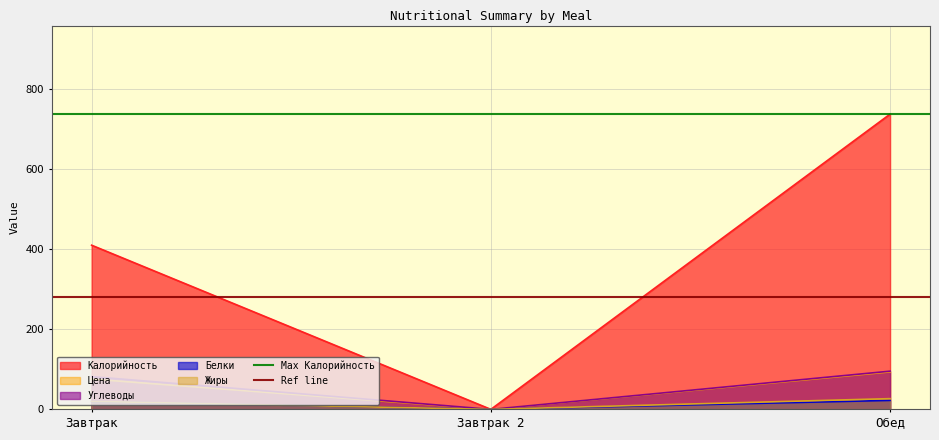

What is the lowest value of the Ref line series?

281.4